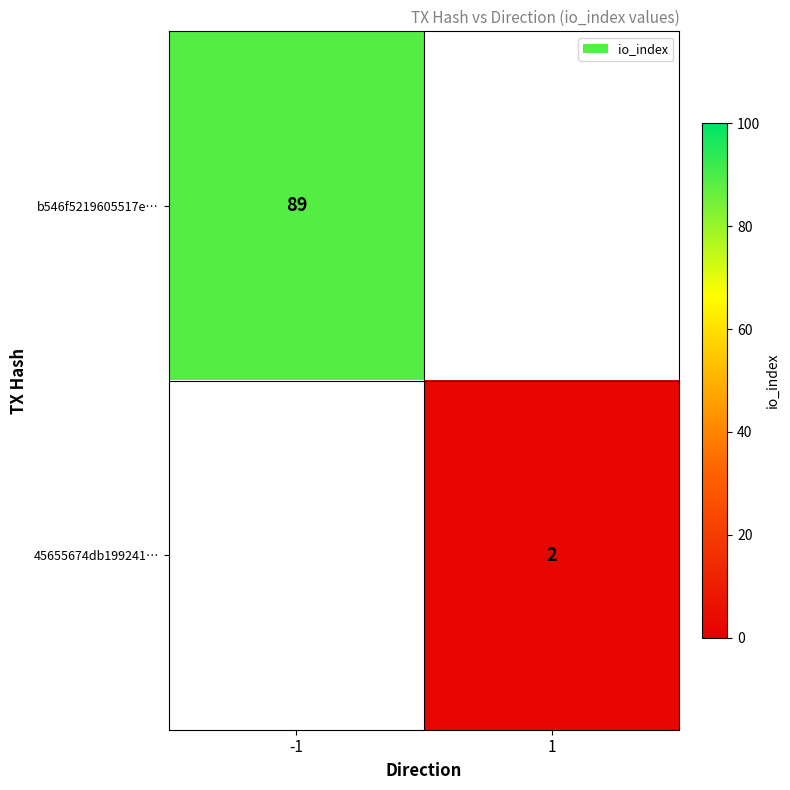

Which label corresponds to the smallest value in the chart?

1